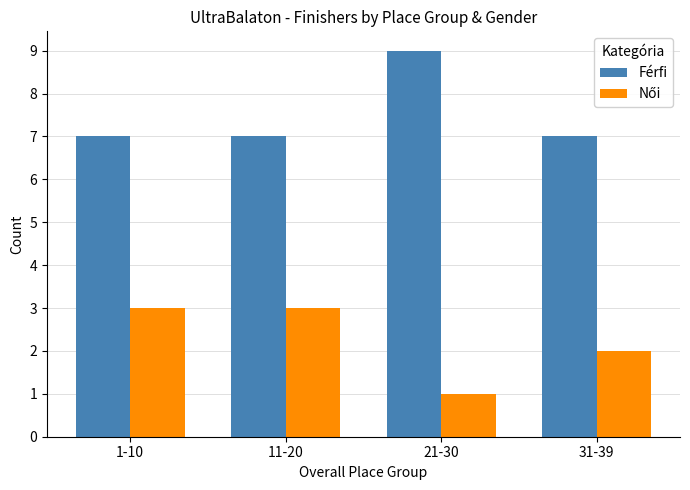

What is the sum of all Férfi values?

30